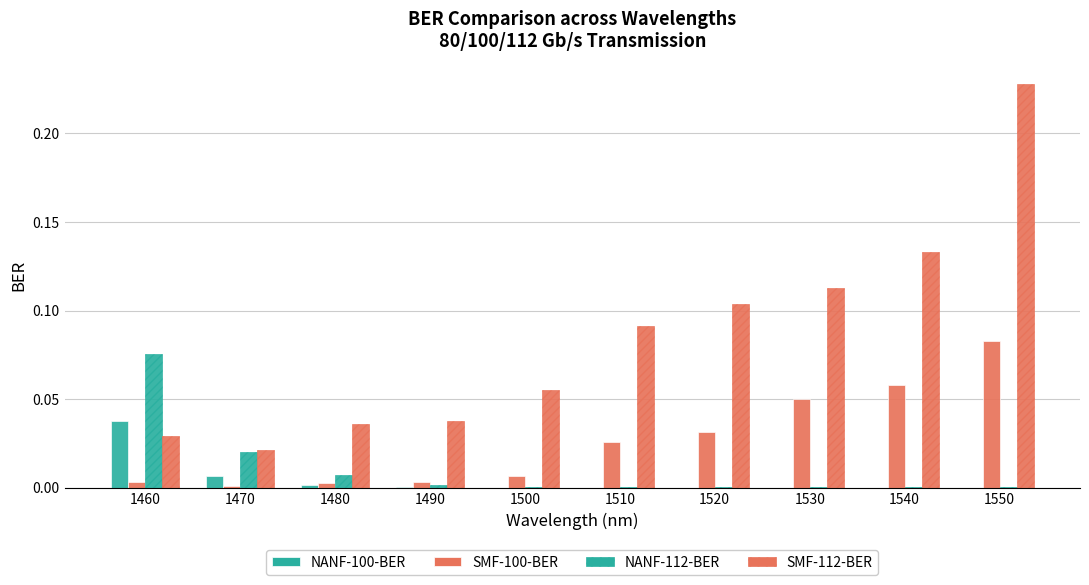

What is the difference between the maximum and second lowest values in the SMF-112-BER series?

0.2